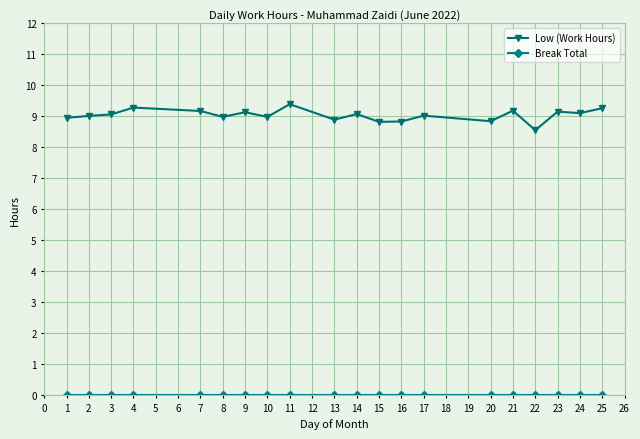

What is the greatest value displayed?

9.4